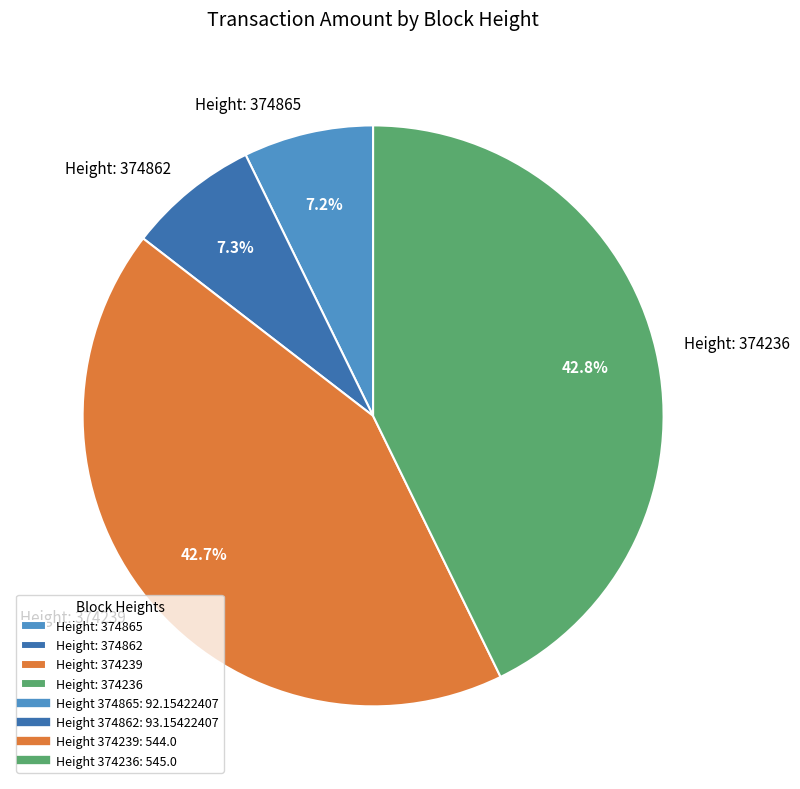

Approximately how many times larger is the value at Height: 374236 compared to Height: 374239?

1.0